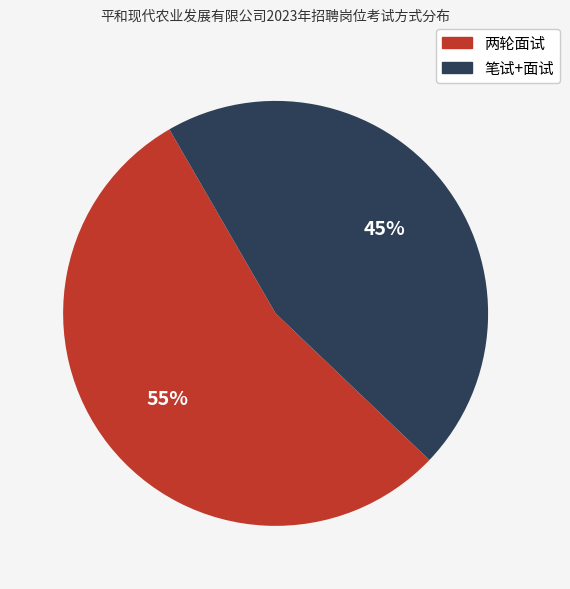

To the nearest percent, what portion does 两轮面试 represent?

55%